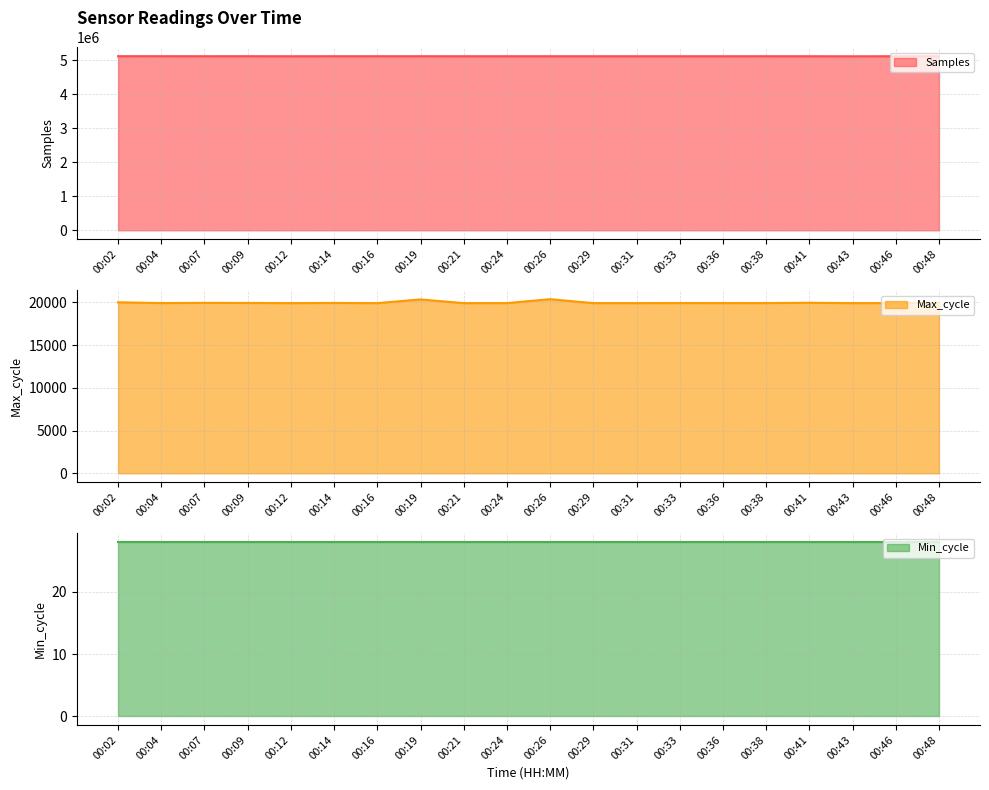

Where is the first local minimum for Samples?

00:07